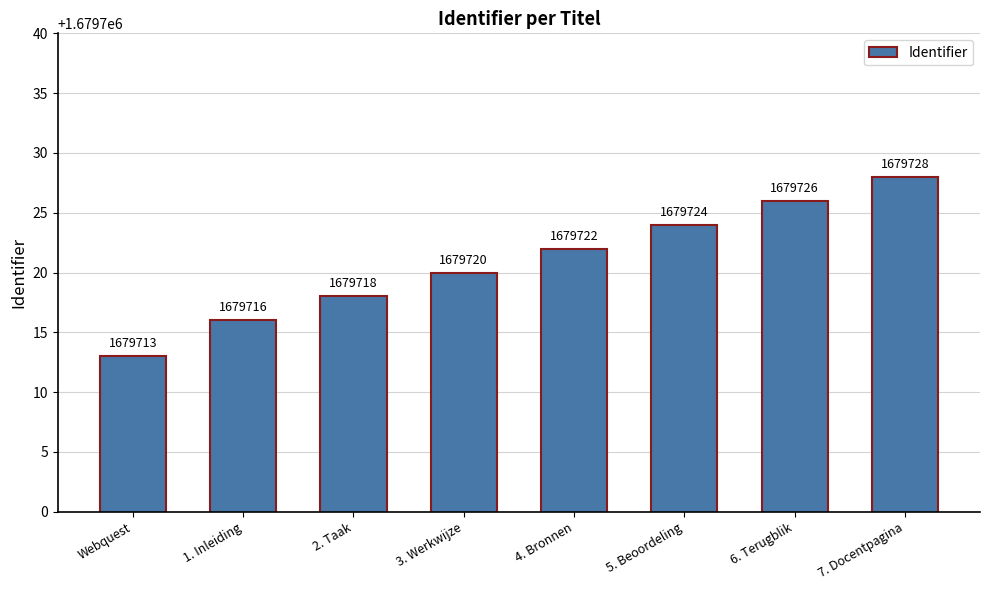

Rank the categories by value from lowest to highest.

Webquest, 1. Inleiding, 2. Taak, 3. Werkwijze, 4. Bronnen, 5. Beoordeling, 6. Terugblik, 7. Docentpagina